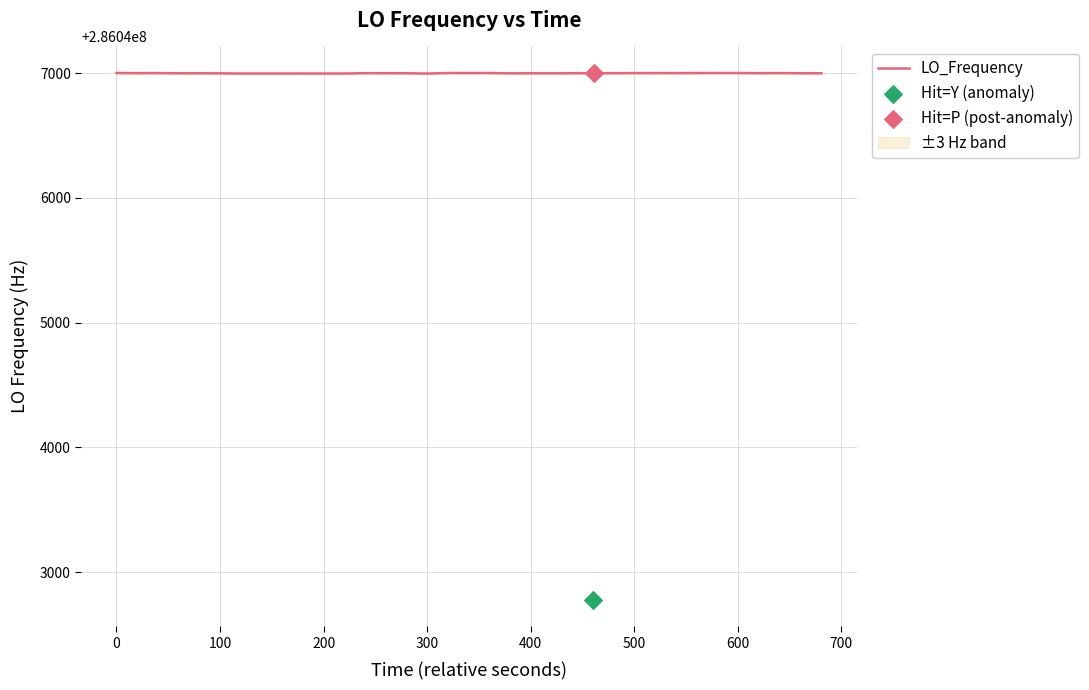

What is the change in value from 1 to 13?

-0.4